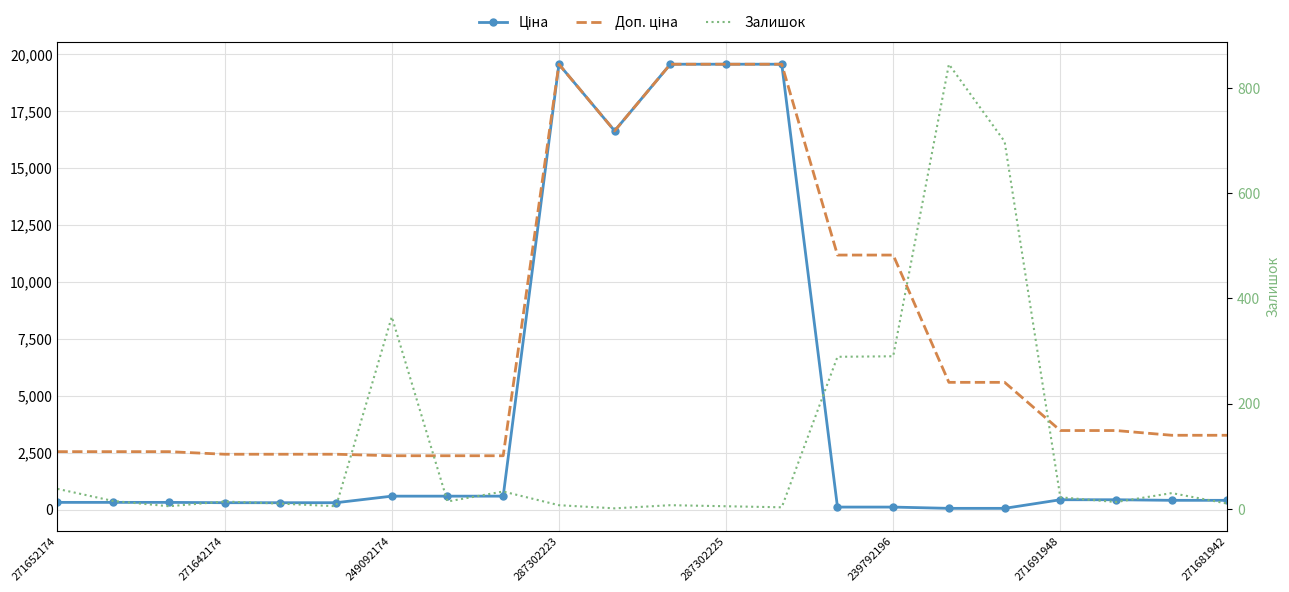

True or false: Доп. ціна has more than 1 interior local peaks.

False